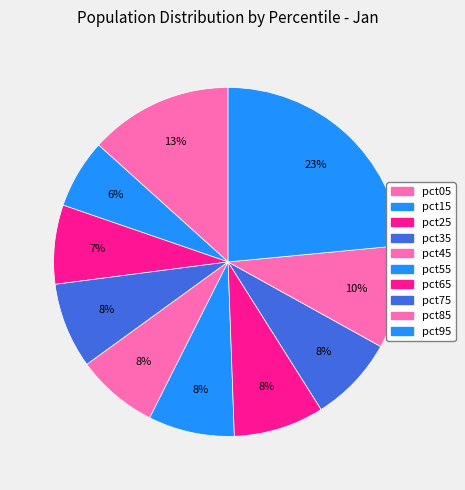

Rank the categories by value from highest to lowest.

pct95, pct05, pct85, pct65, pct55, pct75, pct35, pct45, pct25, pct15